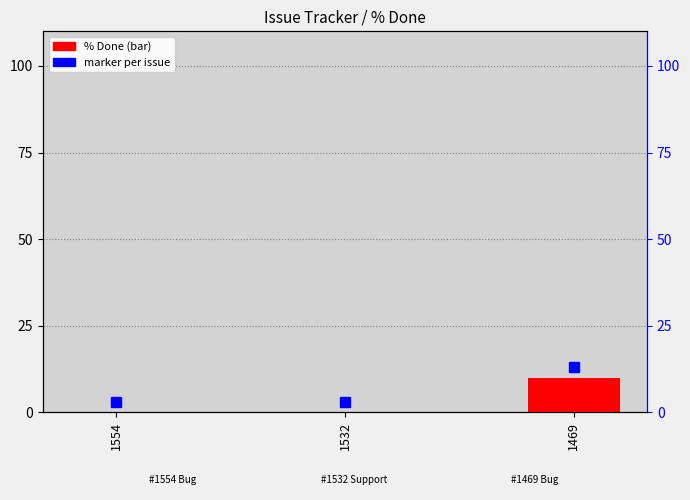

Rank the categories by value from lowest to highest.

1554, 1532, 1469